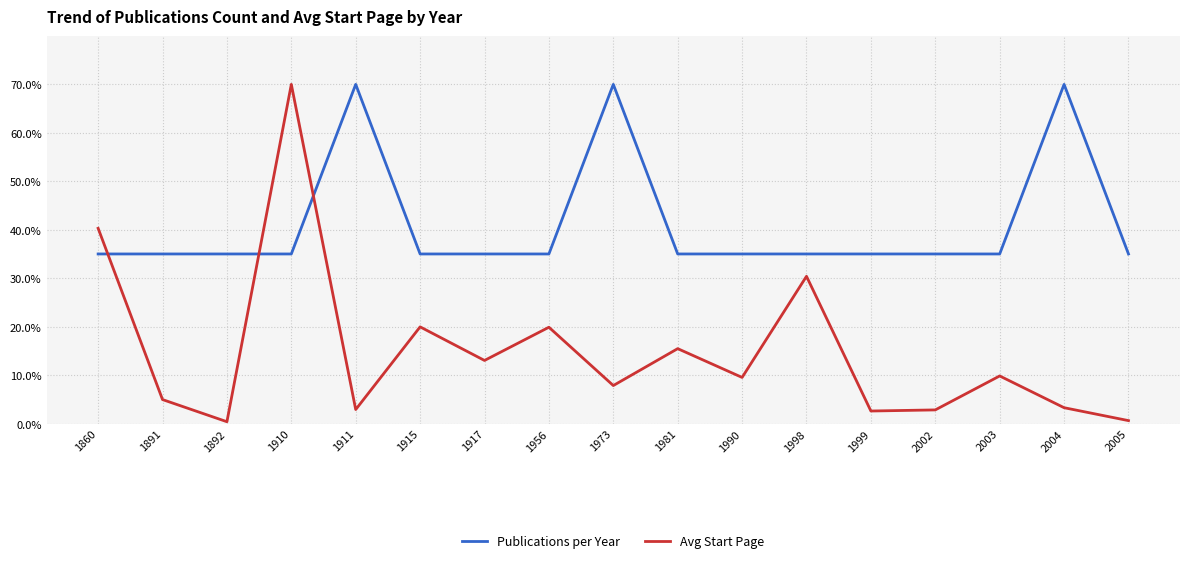

List the series in order of their overall mean, lowest first.

Avg Start Page, Publications per Year